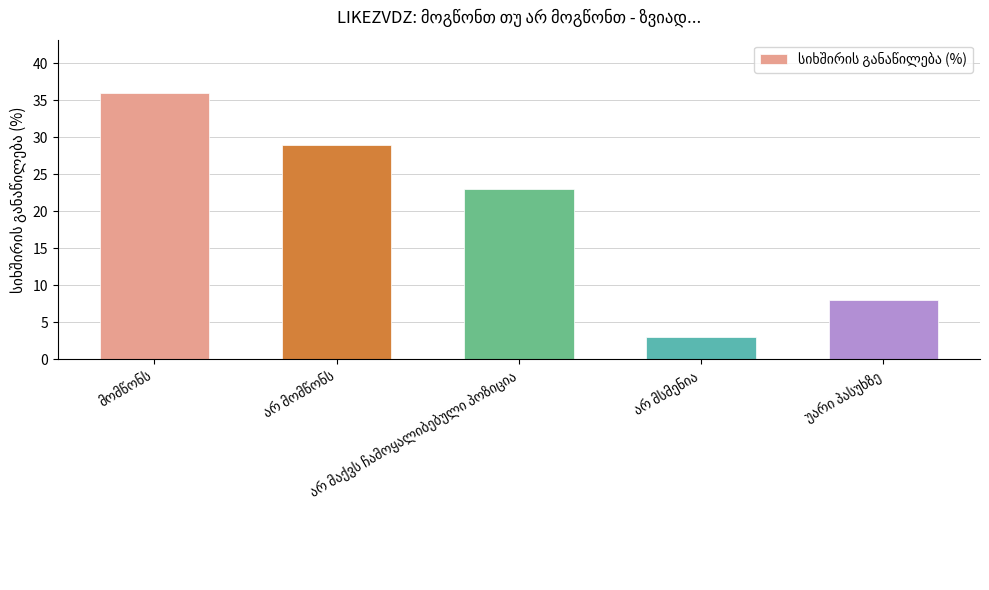

What is the sum of all values?

99